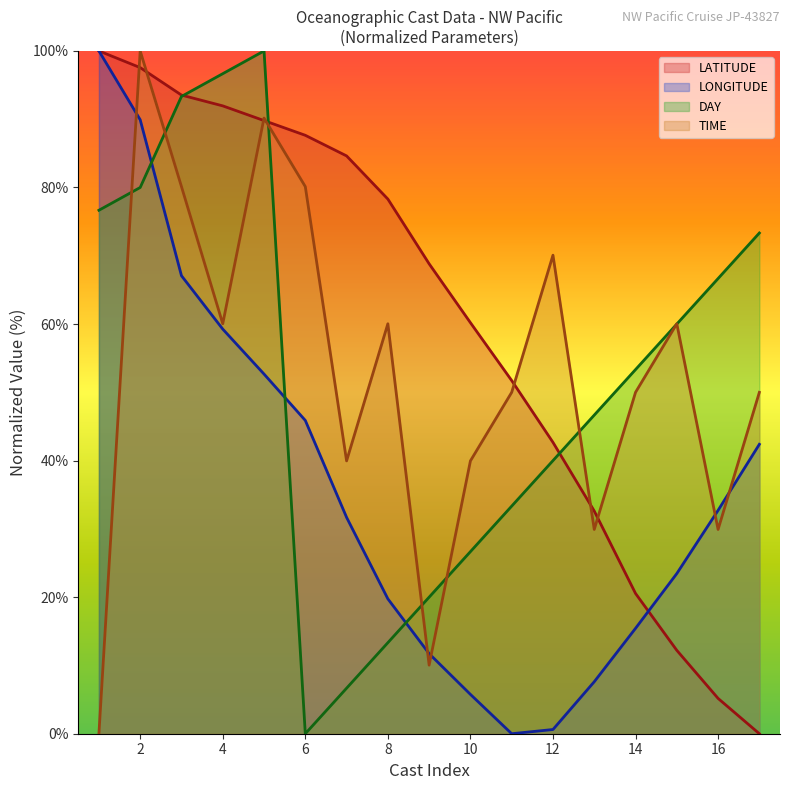

Which series has the largest total across all categories?

LATITUDE